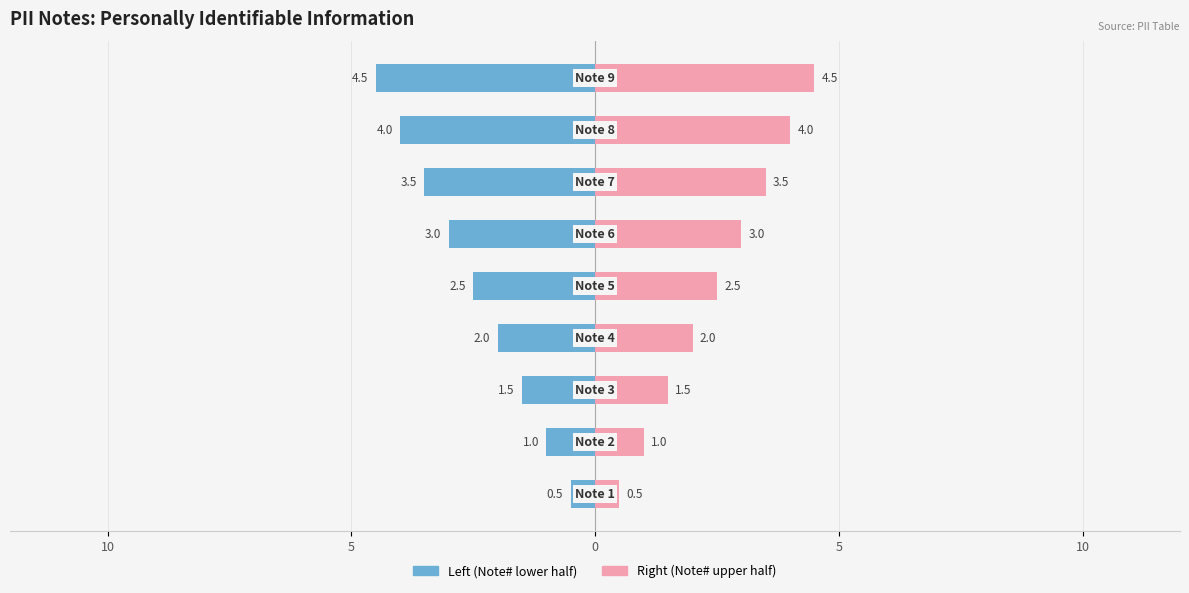

Reading left to right, transcribe all the data shown in this chart.

Left: -0.5	-1.0	-1.5	-2.0	-2.5	-3.0	-3.5	-4.0	-4.5
Right: 0.5	1.0	1.5	2.0	2.5	3.0	3.5	4.0	4.5